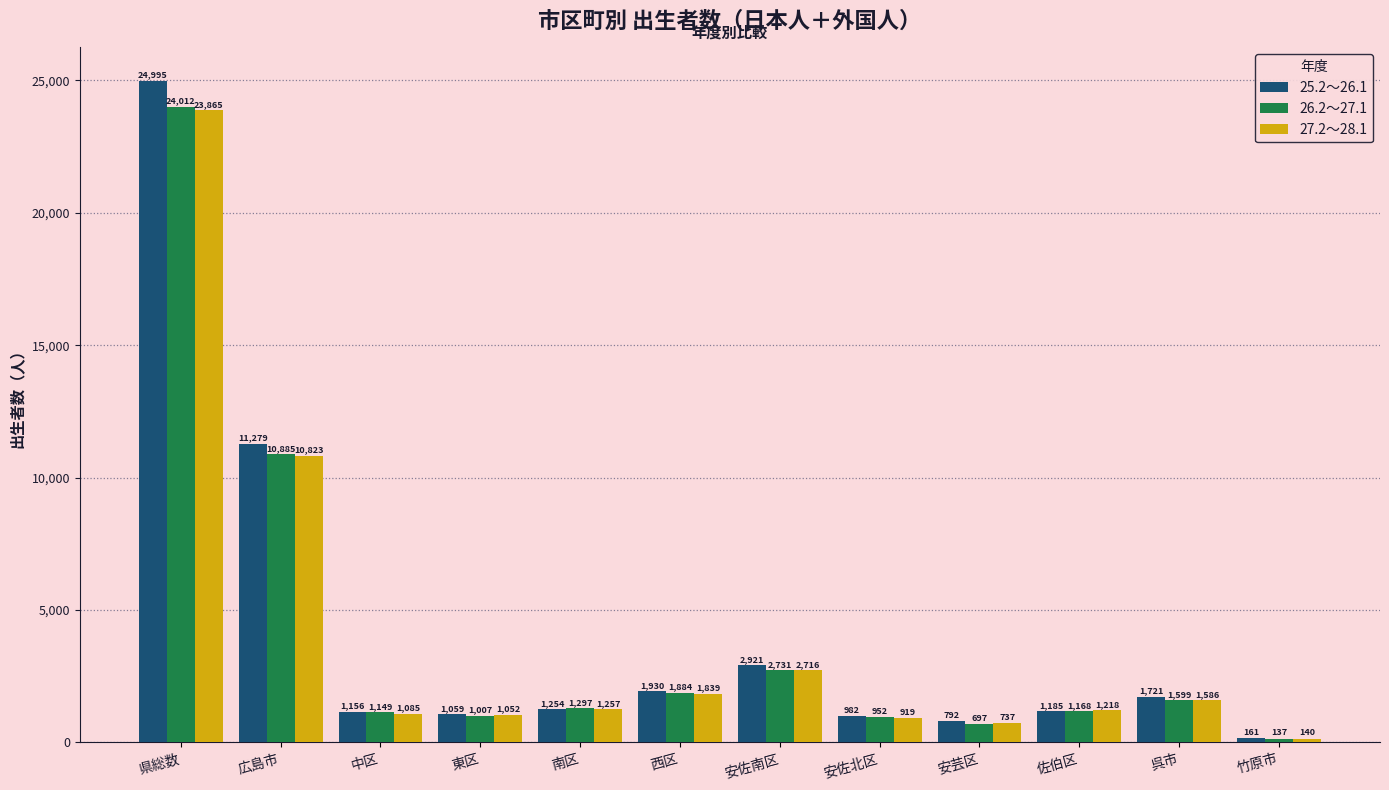

Reading right to left, what are all the values shown in this chart?

25.2～26.1: 161	1721	1185	792	982	2921	1930	1254	1059	1156	11279	24995
26.2～27.1: 137	1599	1168	697	952	2731	1884	1297	1007	1149	10885	24012
27.2～28.1: 140	1586	1218	737	919	2716	1839	1257	1052	1085	10823	23865